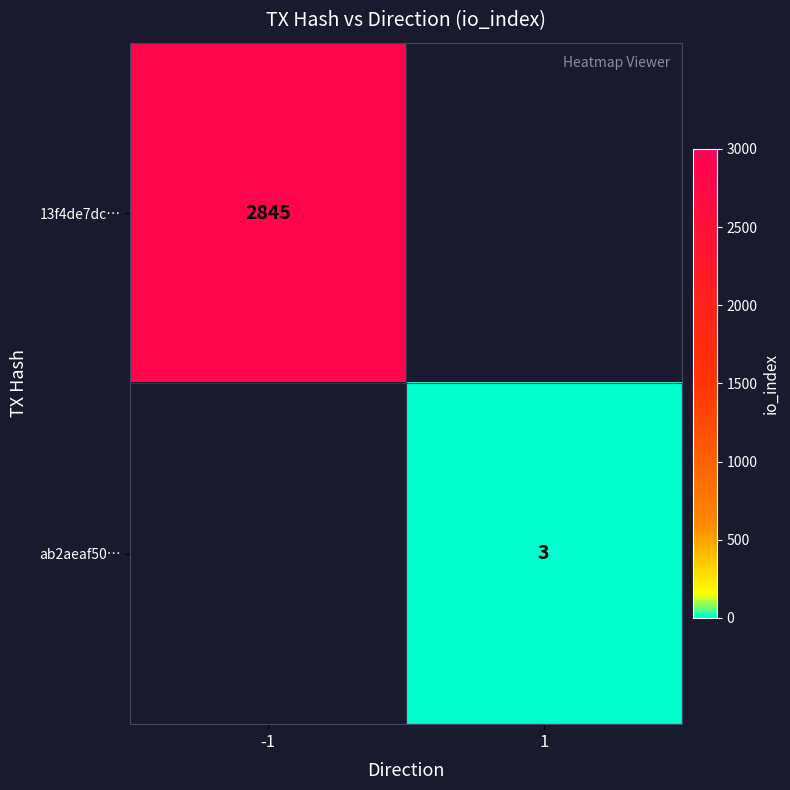

Is it true that ab2aeaf50… equals 5 at 1?

False